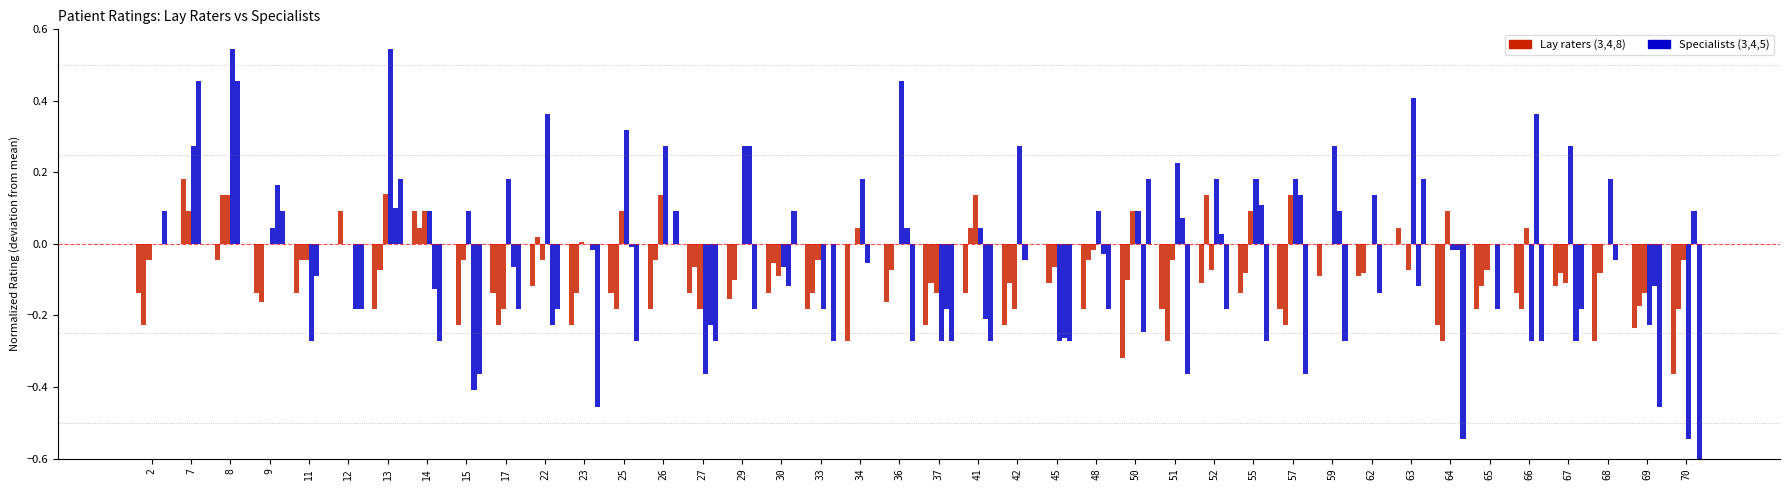

Which category has the lowest value in the Lay rater 3 series?

70